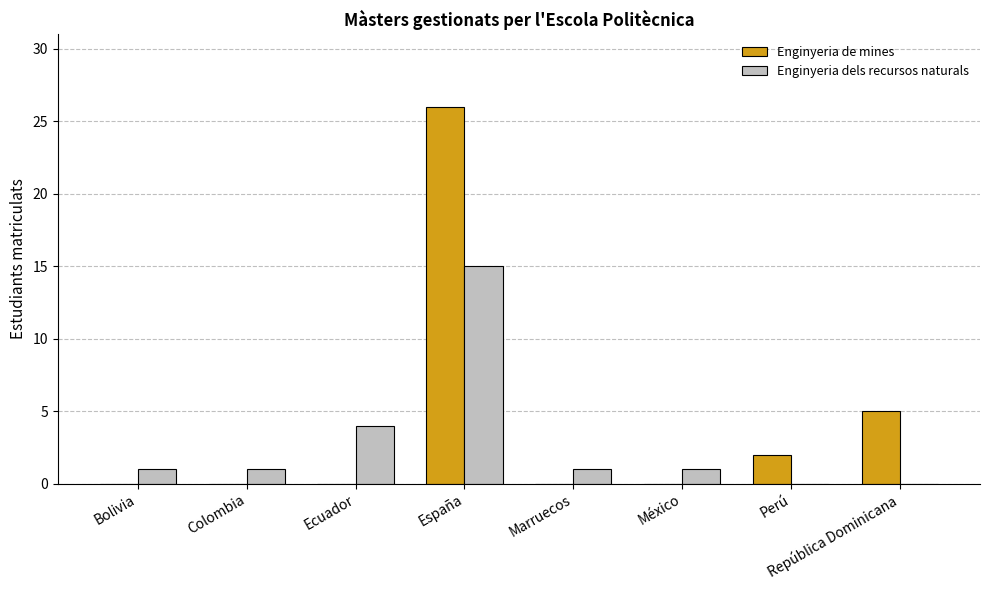

Is the value of Enginyeria de mines at Perú greater than the value of Enginyeria dels recursos naturals at Bolivia?

Yes